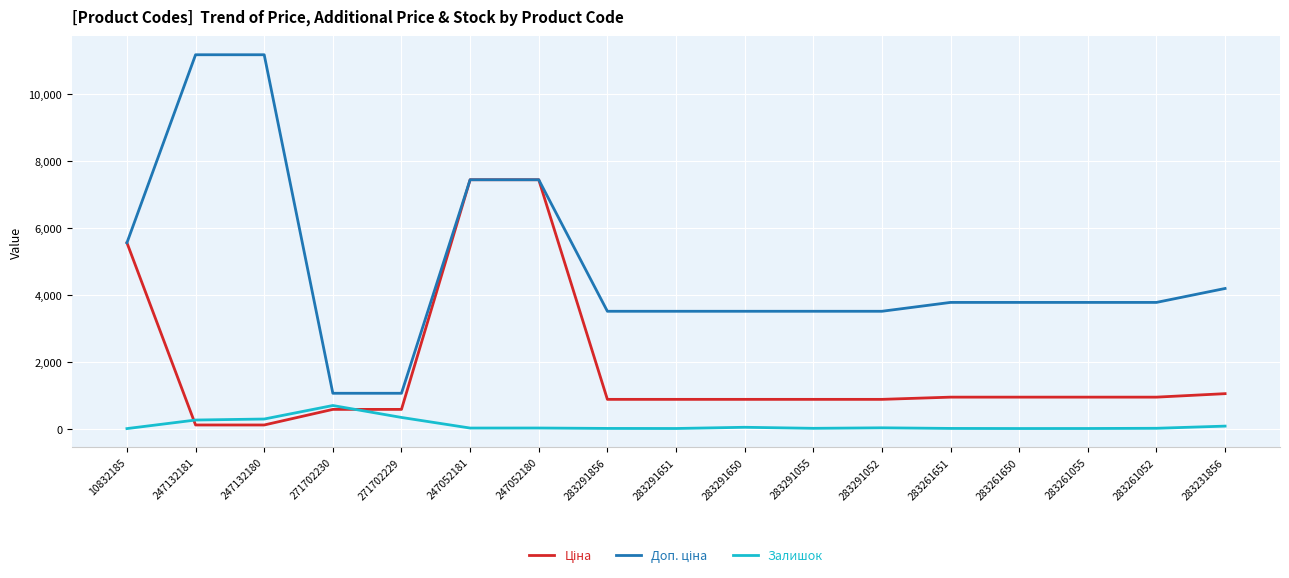

What is the difference between the highest and lowest values at 247132180?

11070.2